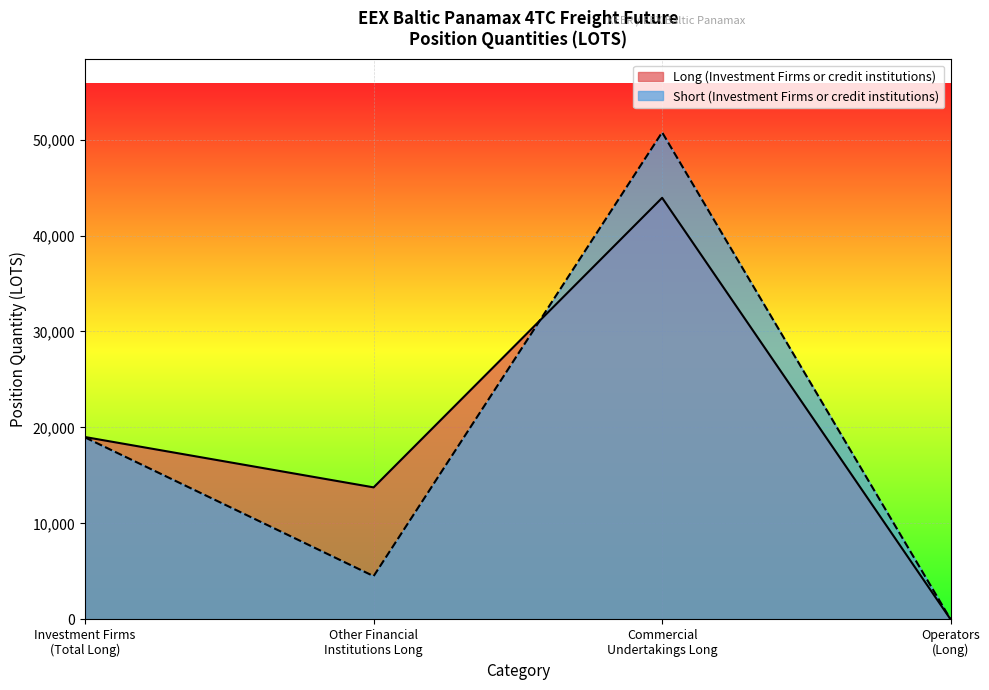

List the labels in order of Long (Investment Firms or credit institutions) value, largest first.

Commercial
Undertakings Long, Investment Firms
(Total Long), Other Financial
Institutions Long, Operators
(Long)